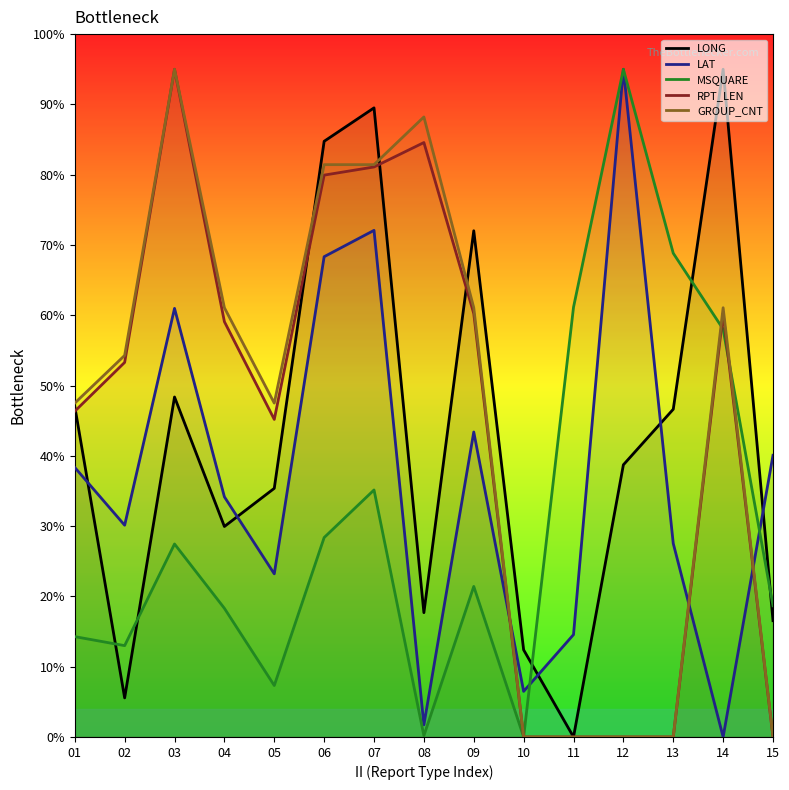

The value of LAT at 14 is 0.0. True or false?

True